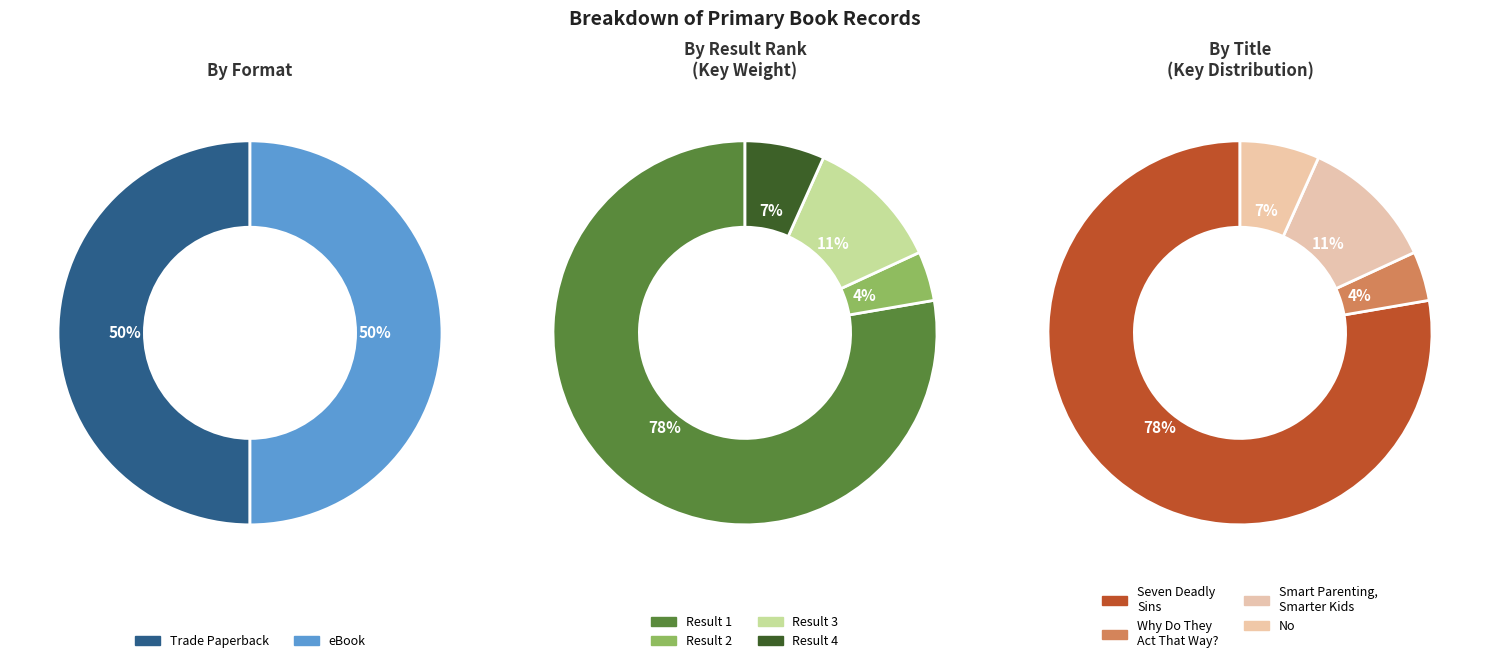

How many slices are in this pie chart?

4